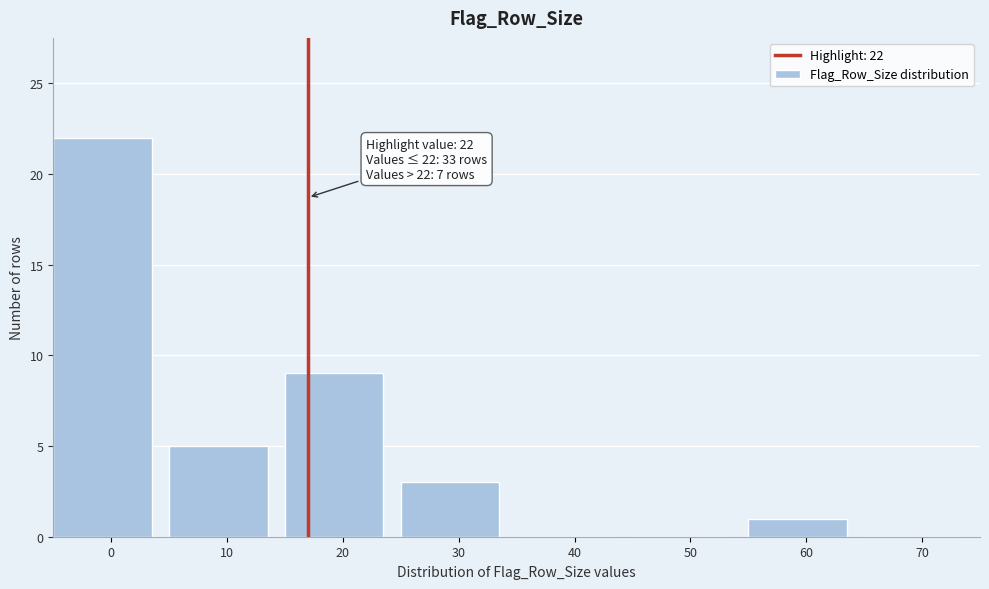

Reading left to right, what are all the values shown in this chart?

0=22	10=5	20=9	30=3	40=0	50=0	60=1	70=0